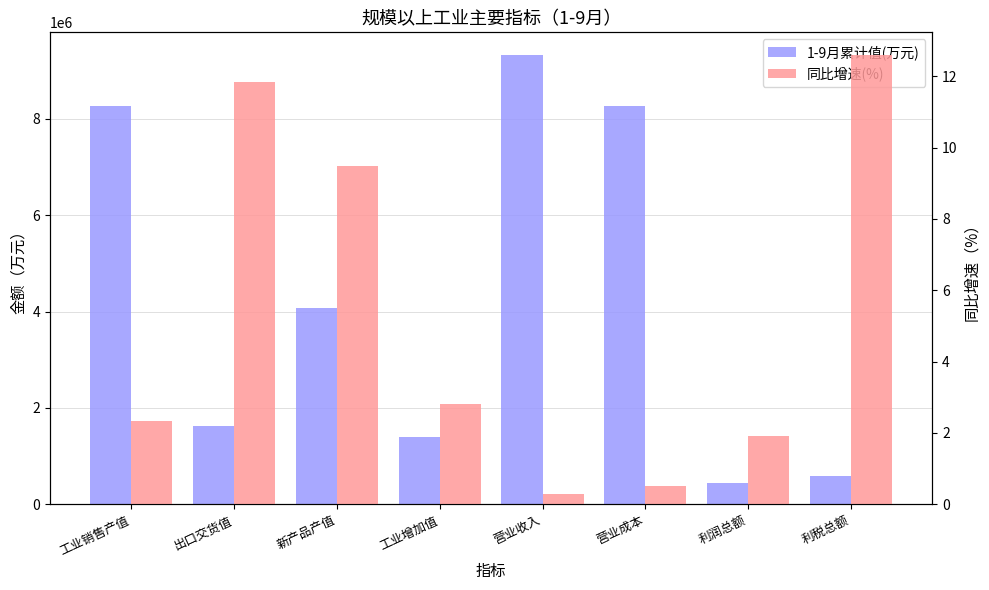

Rank the categories by 1-9月累计值(万元) value from lowest to highest.

利润总额, 利税总额, 工业增加值, 出口交货值, 新产品产值, 工业销售产值, 营业成本, 营业收入